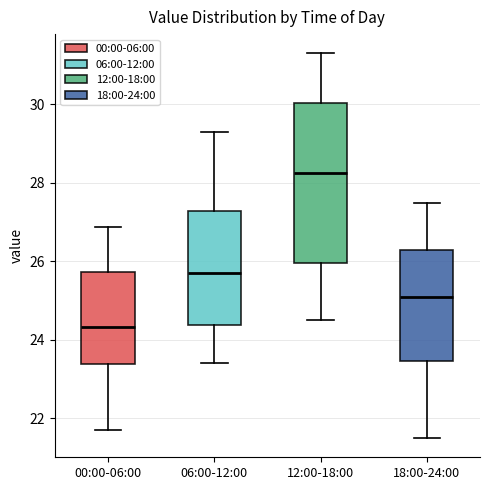

Reading left to right, transcribe this box plot: for each box, give where its median line is, the range the box spans, and where its two whiskers end, as read against the y-axis. The values are not printed on the chart, so give them approximately, as read against the axis.

00:00-06:00: median 24.4, box 23.4 to 25.8, whiskers 21.8 to 26.8
06:00-12:00: median 25.8, box 24.4 to 27.2, whiskers 23.4 to 29.4
12:00-18:00: median 28.2, box 26.0 to 30.0, whiskers 24.6 to 31.4
18:00-24:00: median 25.2, box 23.4 to 26.4, whiskers 21.6 to 27.6